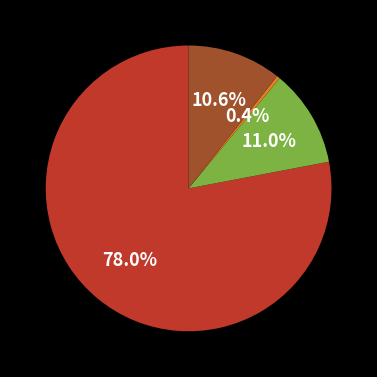

How many slices are in this pie chart?

4